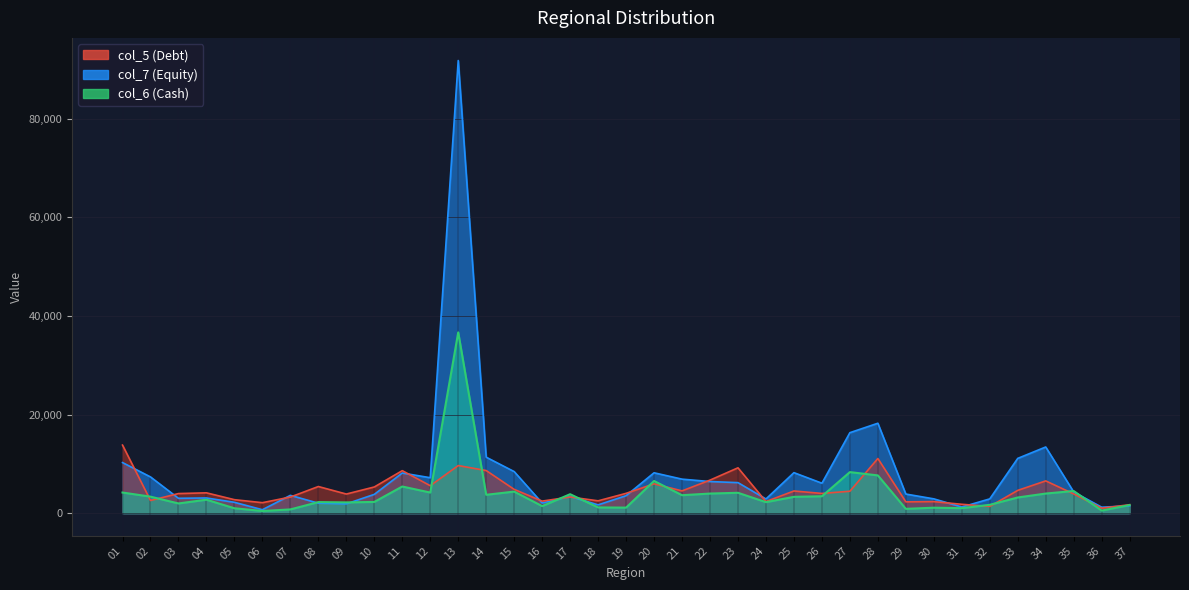

At which category is the sum across all series the highest?

13